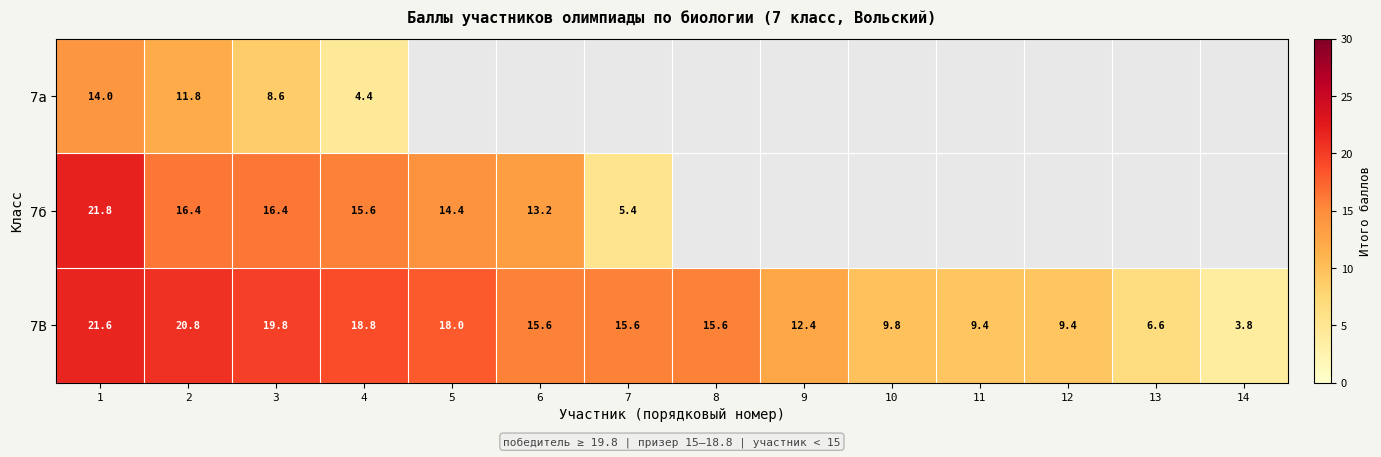

Is it true that 7а equals 11.8 at 2?

True